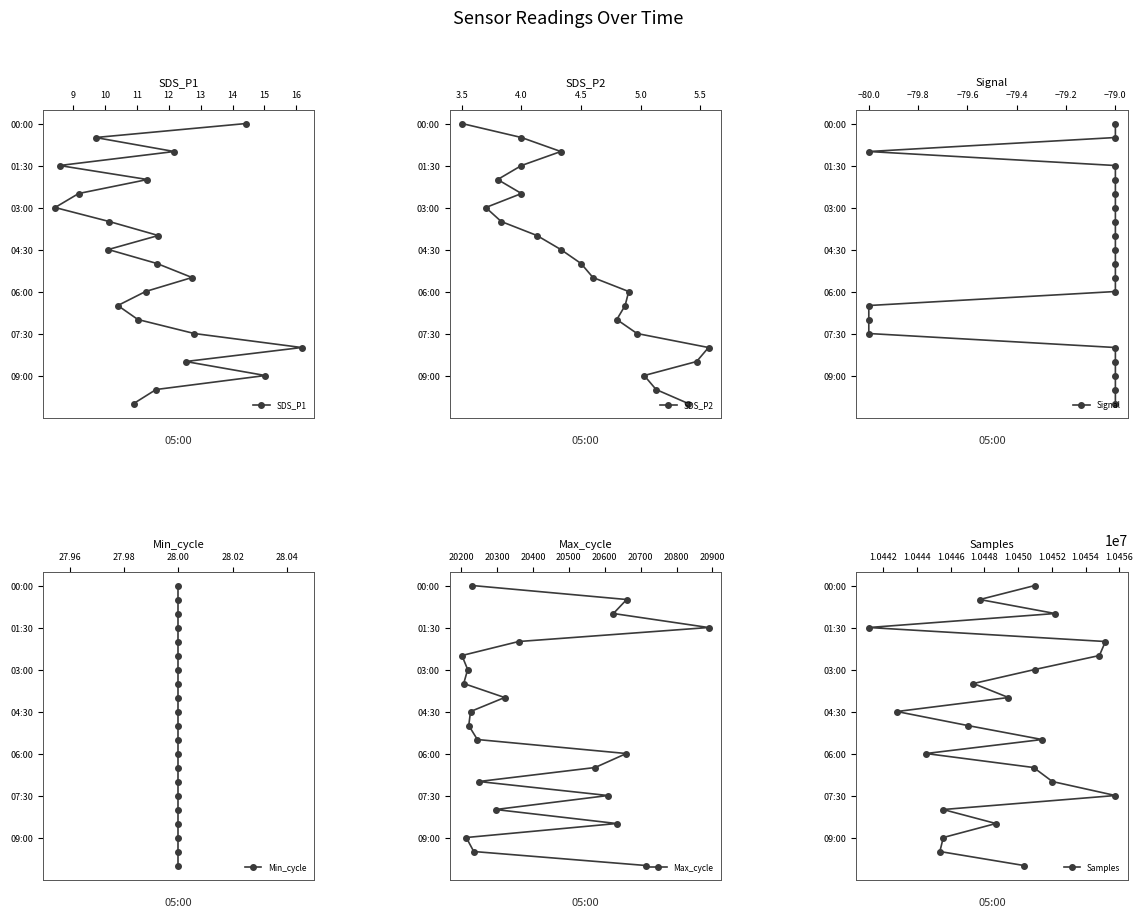

True or false: Min_cycle has a value of 34 at 28.00.

False